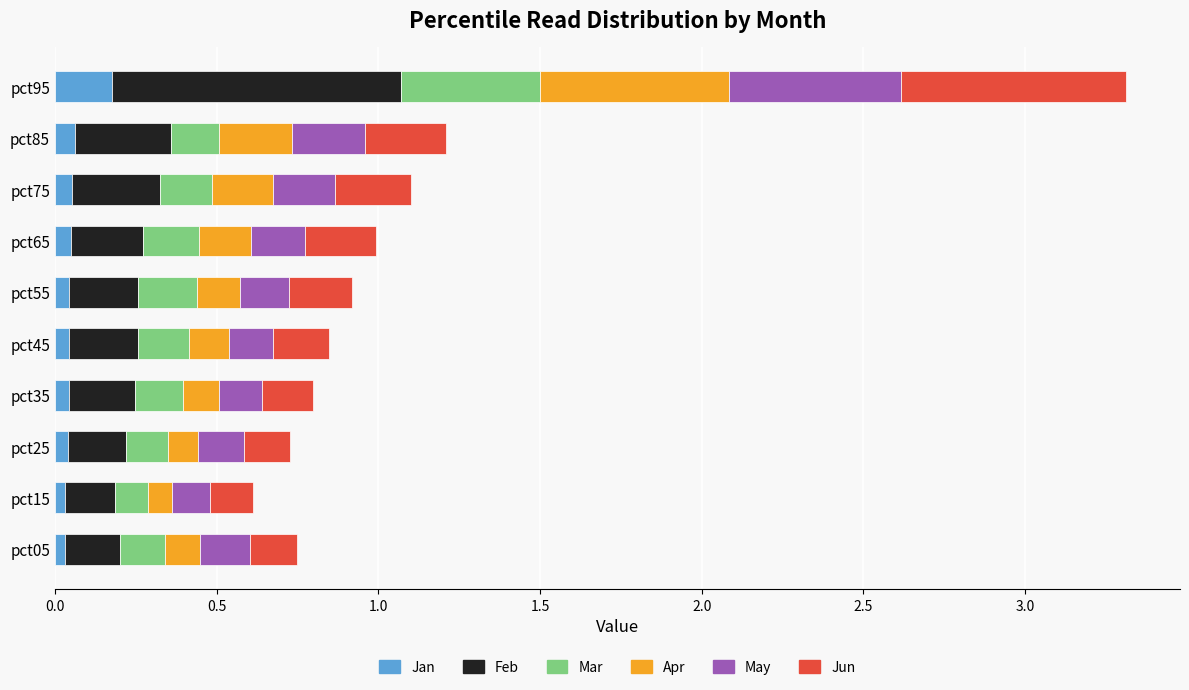

At which category is the sum across all series the highest?

pct95